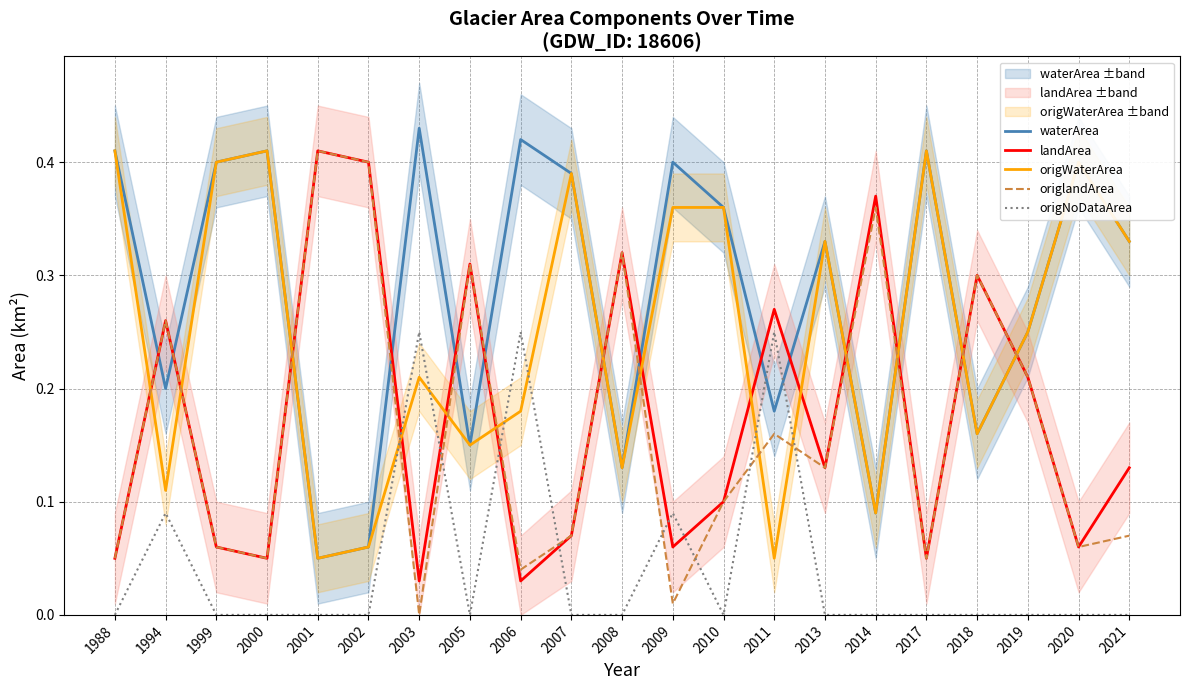

At which category is the sum across all series the highest?

1994